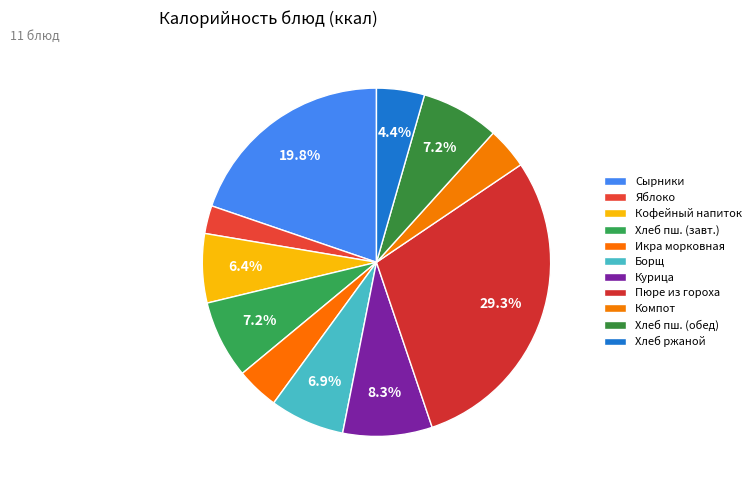

How many slices are in this pie chart?

11